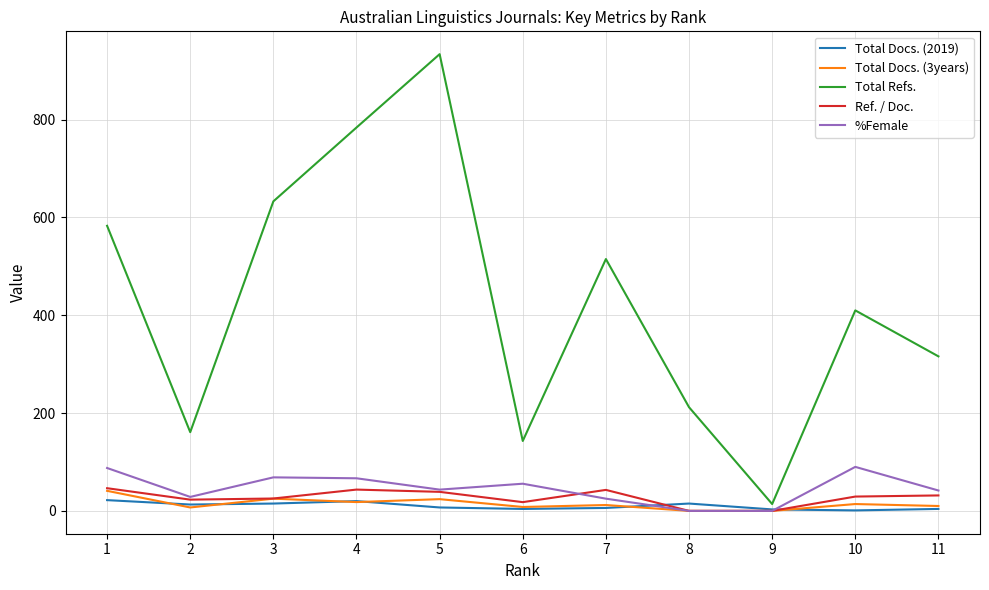

Which series has the largest total across all categories?

Total Refs.